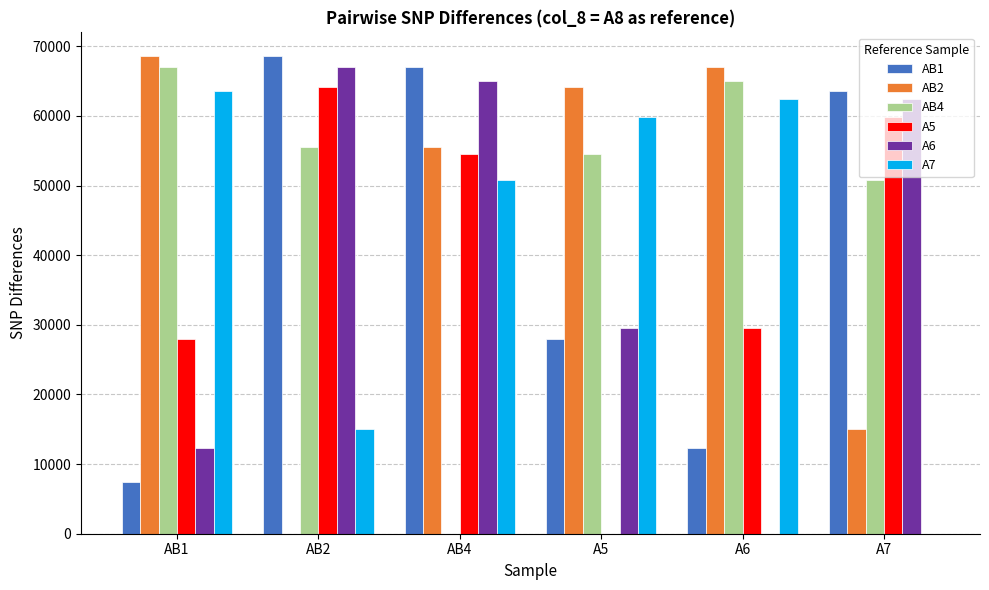

Reading right to left, transcribe all the data shown in this chart.

AB1: 63629	12281	27980	67027	68575	7410
AB2: 15008	67101	64142	55578	0	68575
AB4: 50777	64986	54606	0	55578	67027
A5: 59901	29485	0	54606	64142	27980
A6: 62410	0	29485	64986	67101	12281
A7: 0	62410	59901	50777	15008	63629